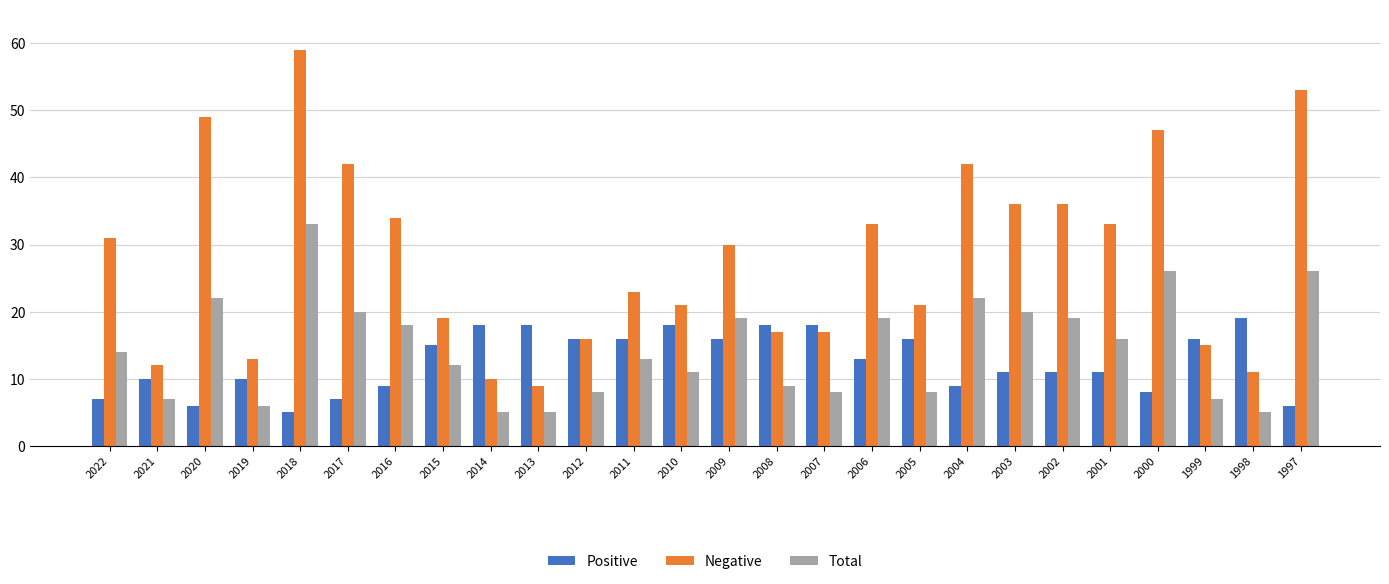

What is the difference between the second highest and second lowest values in the Negative series?

43